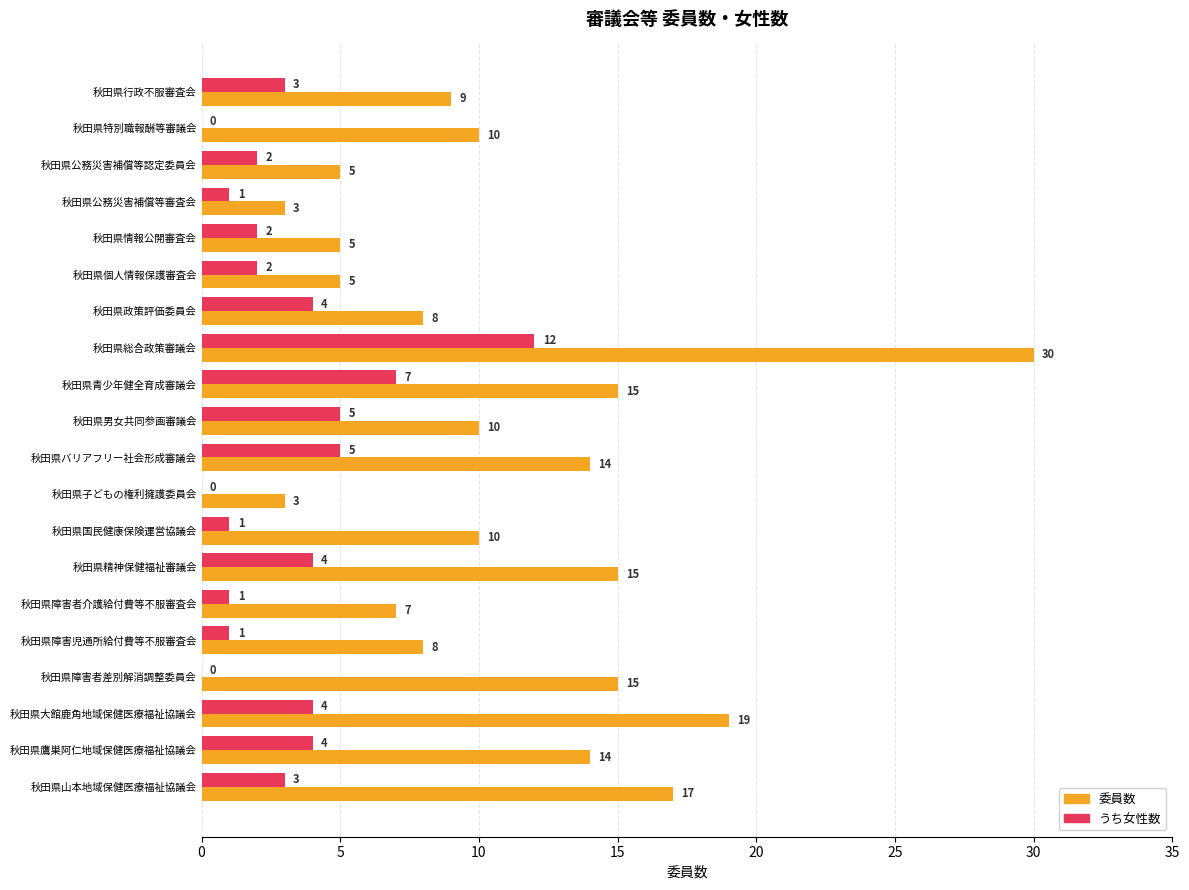

What is the maximum value for うち女性数?

12